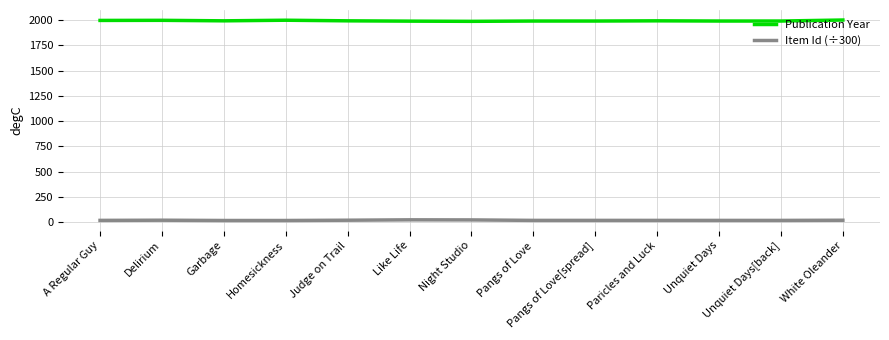

At Pangs of Love[spread], list the series in order from smallest to largest.

Item Id (÷300), Publication Year